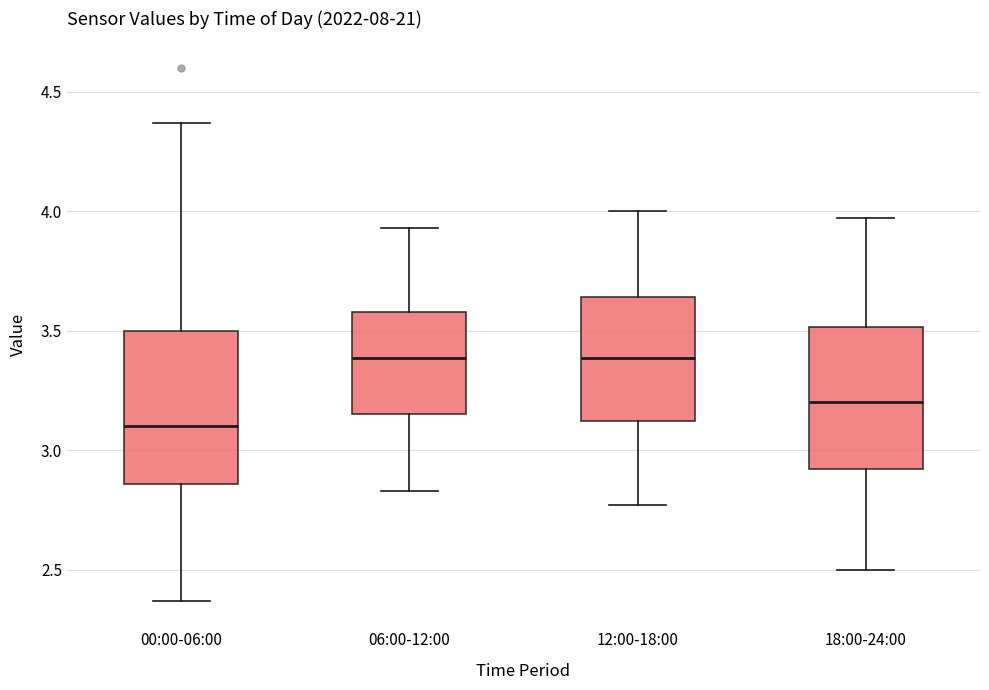

Reading left to right, transcribe this box plot: for each box, give where its median line is, the range the box spans, and where its two whiskers end, as read against the y-axis. The values are not printed on the chart, so give them approximately, as read against the axis.

00:00-06:00: median 3.10, box 2.85 to 3.50, whiskers 2.35 to 4.35
06:00-12:00: median 3.40, box 3.15 to 3.60, whiskers 2.85 to 3.95
12:00-18:00: median 3.40, box 3.10 to 3.65, whiskers 2.75 to 4.00
18:00-24:00: median 3.20, box 2.90 to 3.50, whiskers 2.50 to 3.95